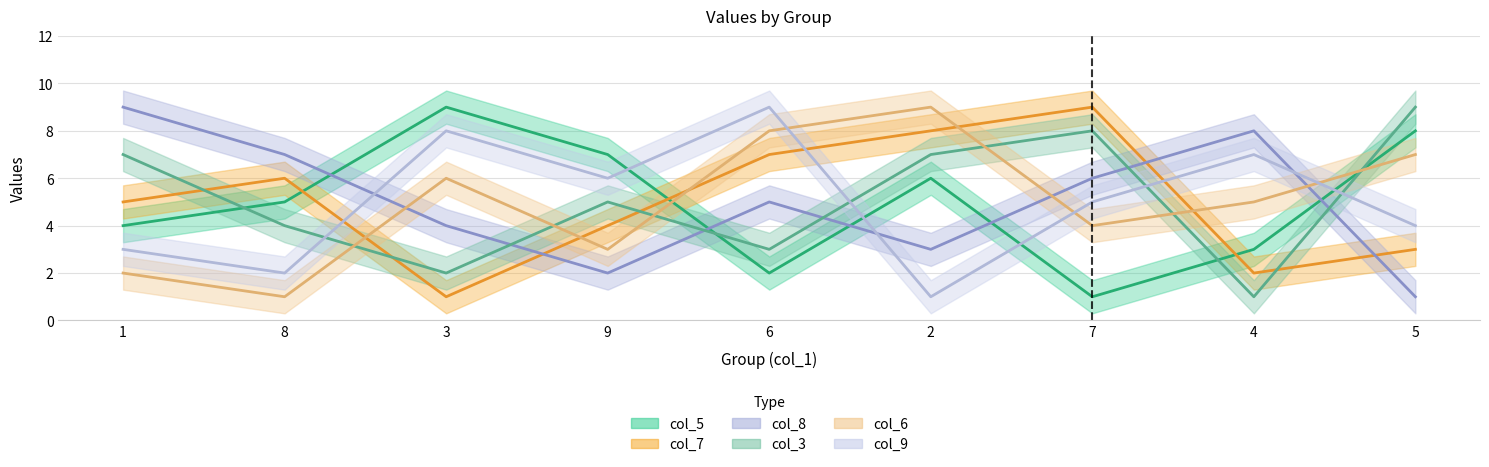

Is it true that col_9 equals 5 at 7?

True